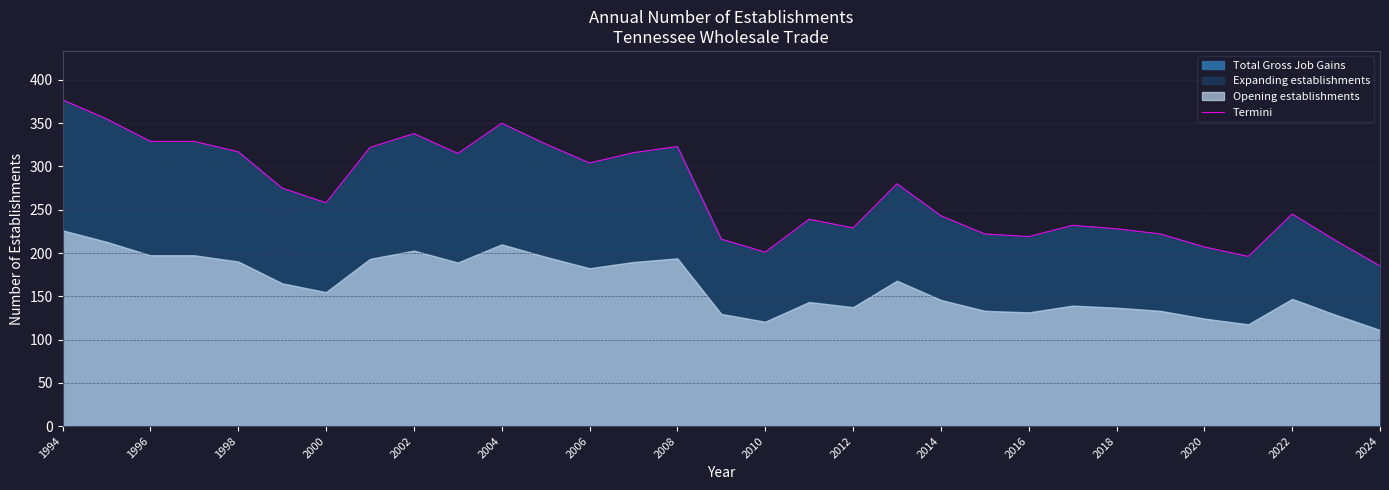

Reading left to right, transcribe all the data shown in this chart.

377	355	329	329	317	275	258	322	338	315	350	326	304	316	323	216	201	239	229	280	243	222	219	232	228	222	207	196	245	214	185